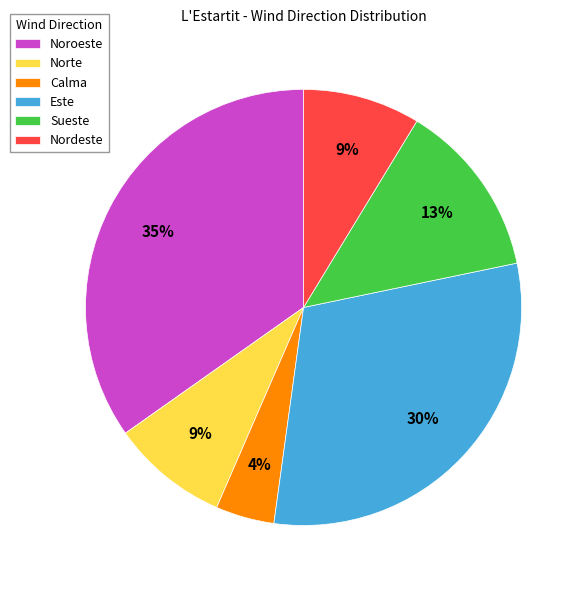

To the nearest percent, what is the combined percentage of Norte and Calma?

13%